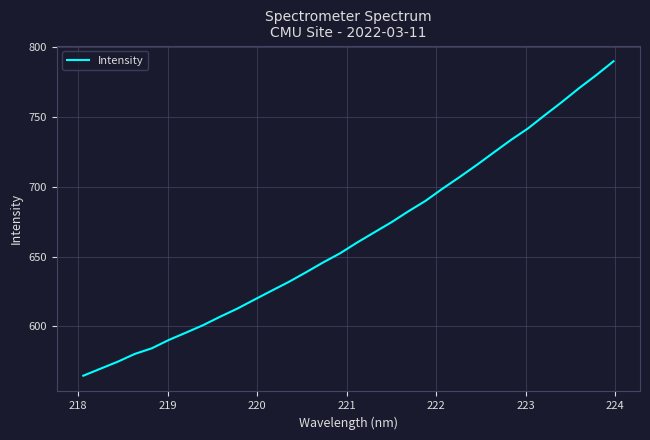

What is the difference between the maximum and minimum values?

225.1